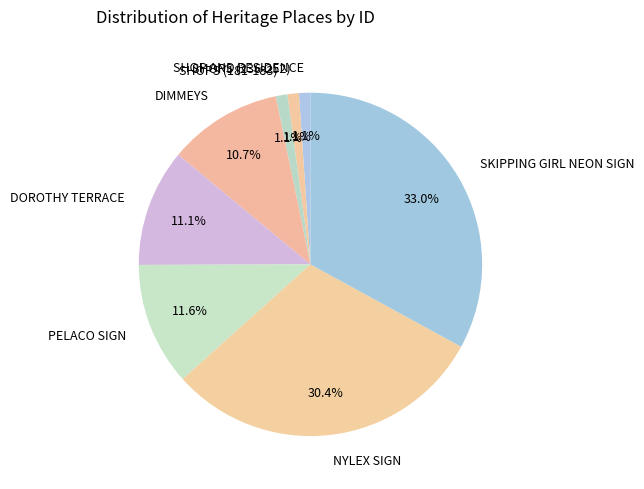

Is there a majority slice in this chart?

No